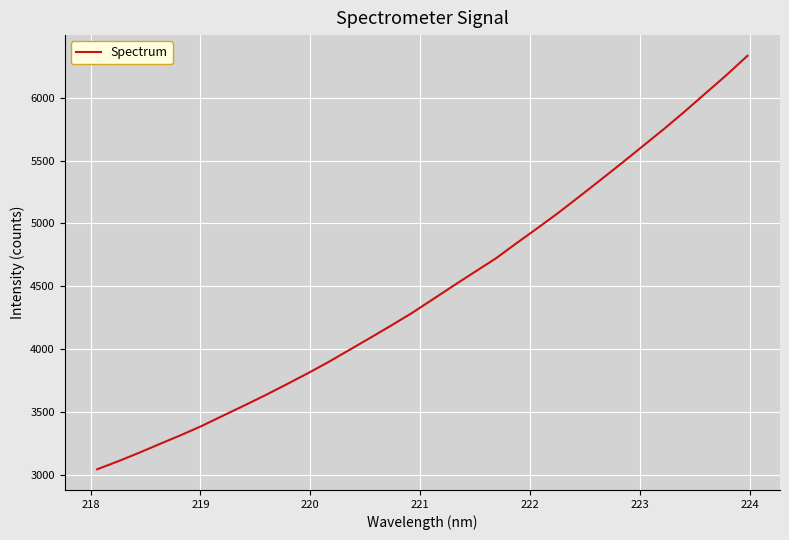

What is the greatest value displayed?

6335.2